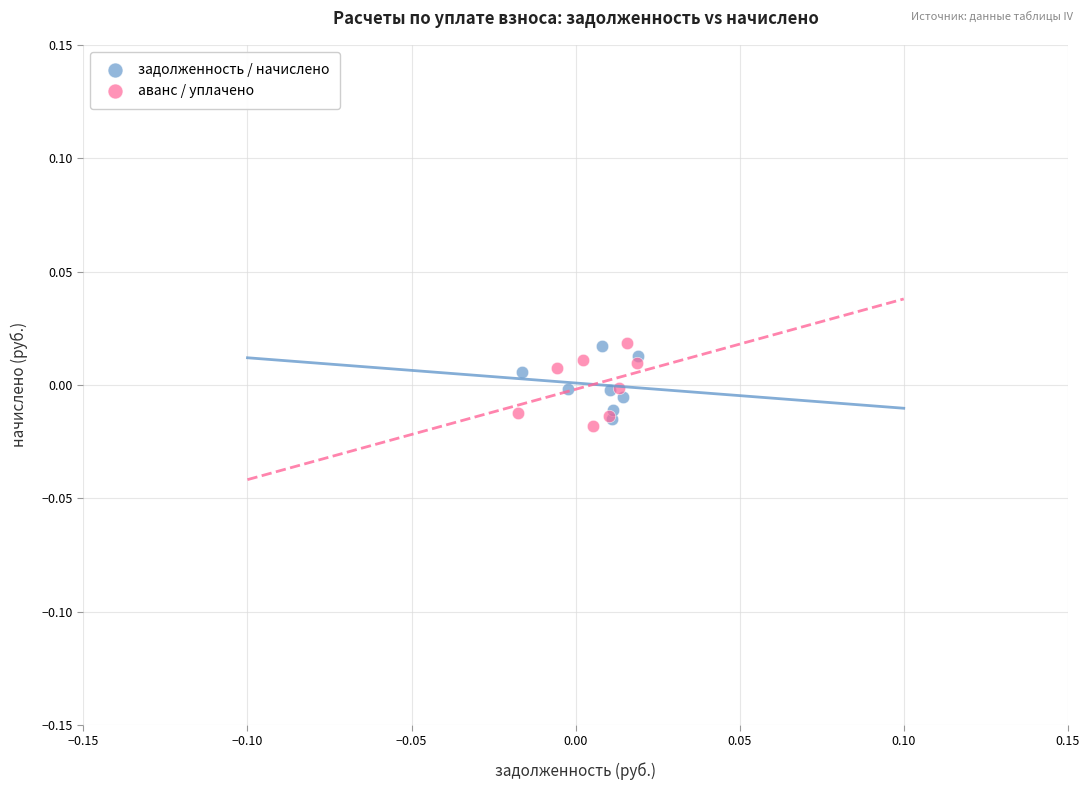

Which series contains the lowest Y value?

аванс / уплачено